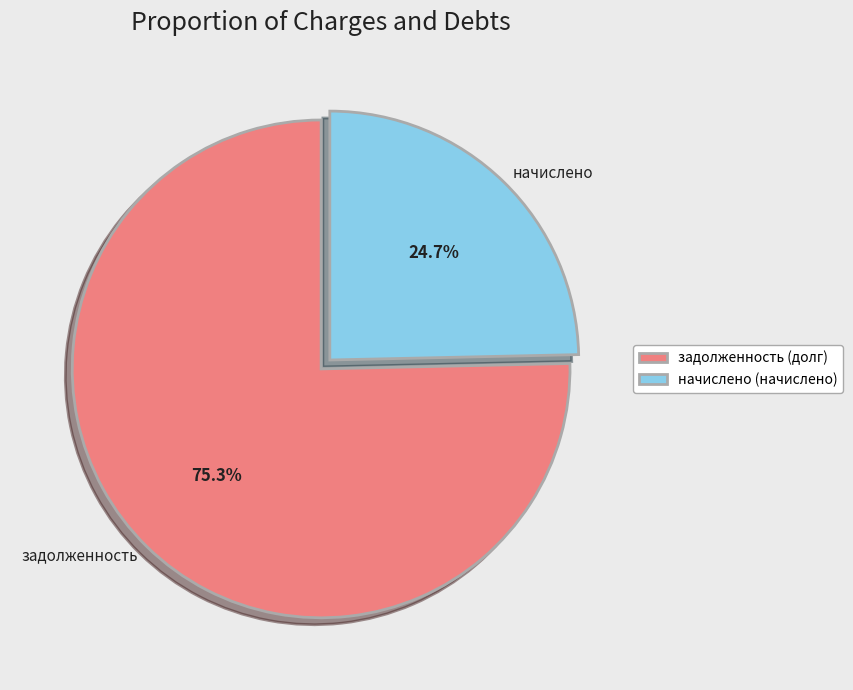

Does задолженность account for over 50% of the chart?

Yes